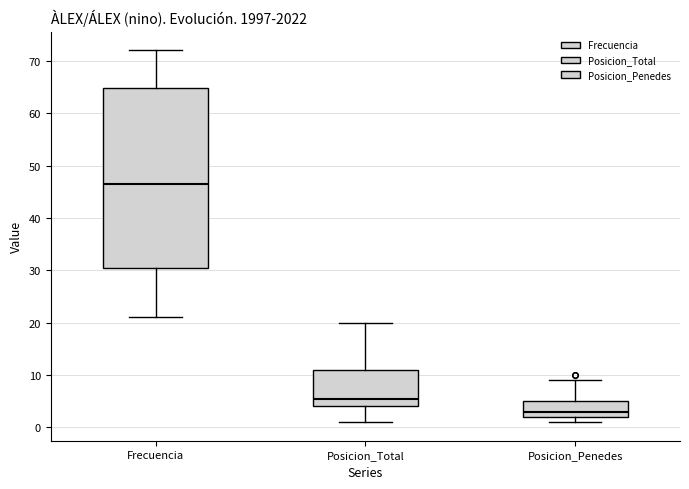

Reading left to right, transcribe this box plot: for each box, give where its median line is, the range the box spans, and where its two whiskers end, as read against the y-axis. The values are not printed on the chart, so give them approximately, as read against the axis.

Frecuencia: median 47, box 31 to 65, whiskers 21 to 72
Posicion_Total: median 6, box 4 to 11, whiskers 1 to 20
Posicion_Penedes: median 3, box 2 to 5, whiskers 1 to 9